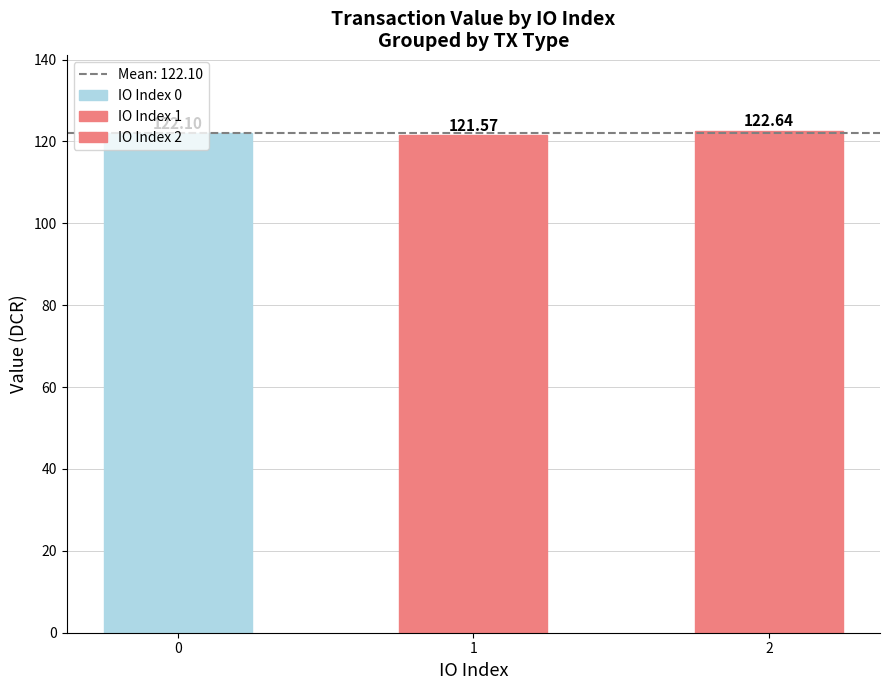

How many series are shown in this chart?

1